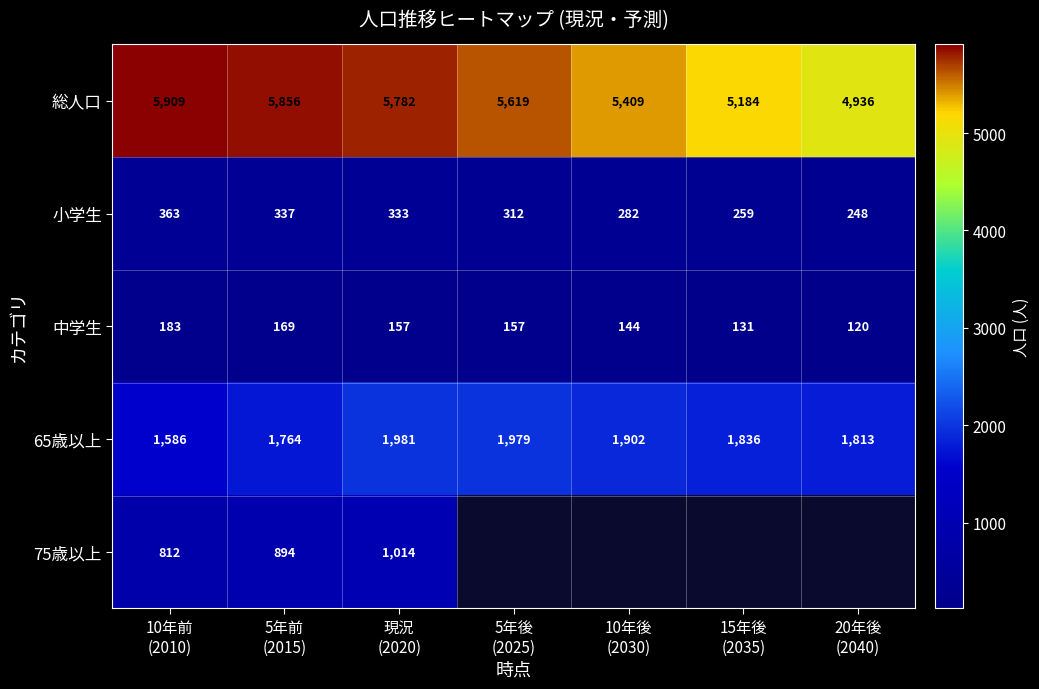

What is the lowest value of the 小学生 series?

248